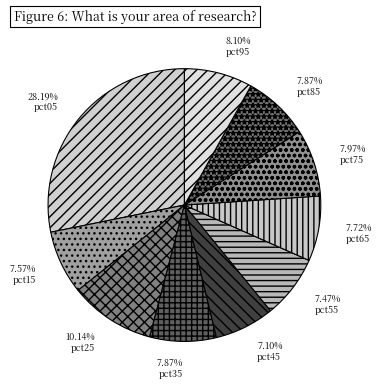

How many segments does this pie chart have?

10